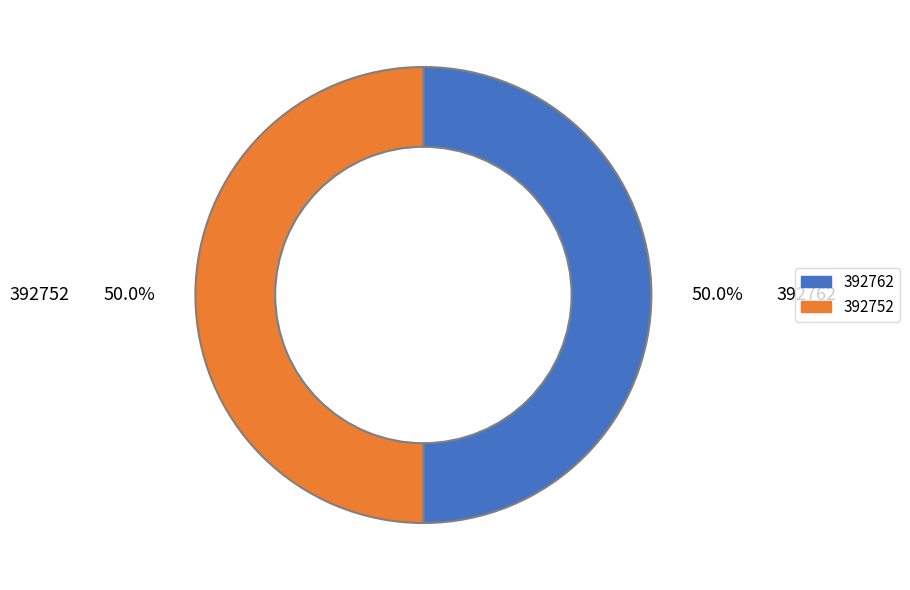

What is the ratio of the value at 392762 to the value at 392752?

1.0